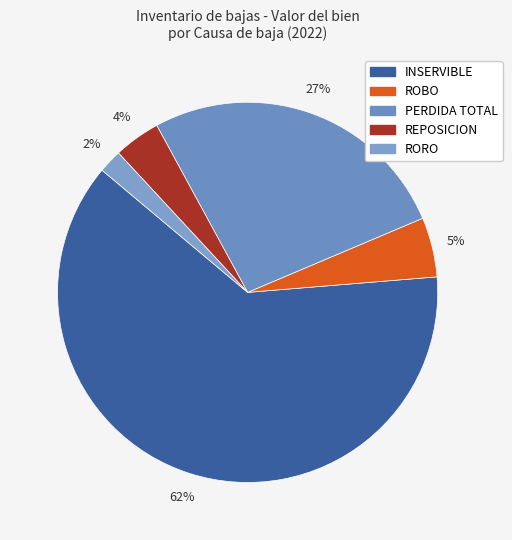

Rank the categories by value from lowest to highest.

RORO, REPOSICION, ROBO, PERDIDA TOTAL, INSERVIBLE